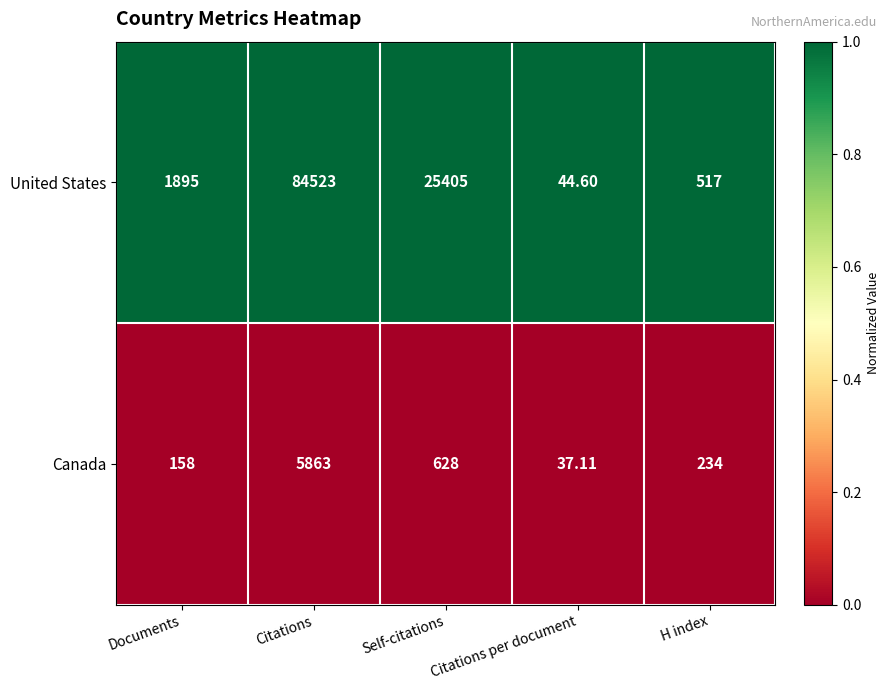

Rank the series by their maximum value, from highest to lowest.

United States, Canada